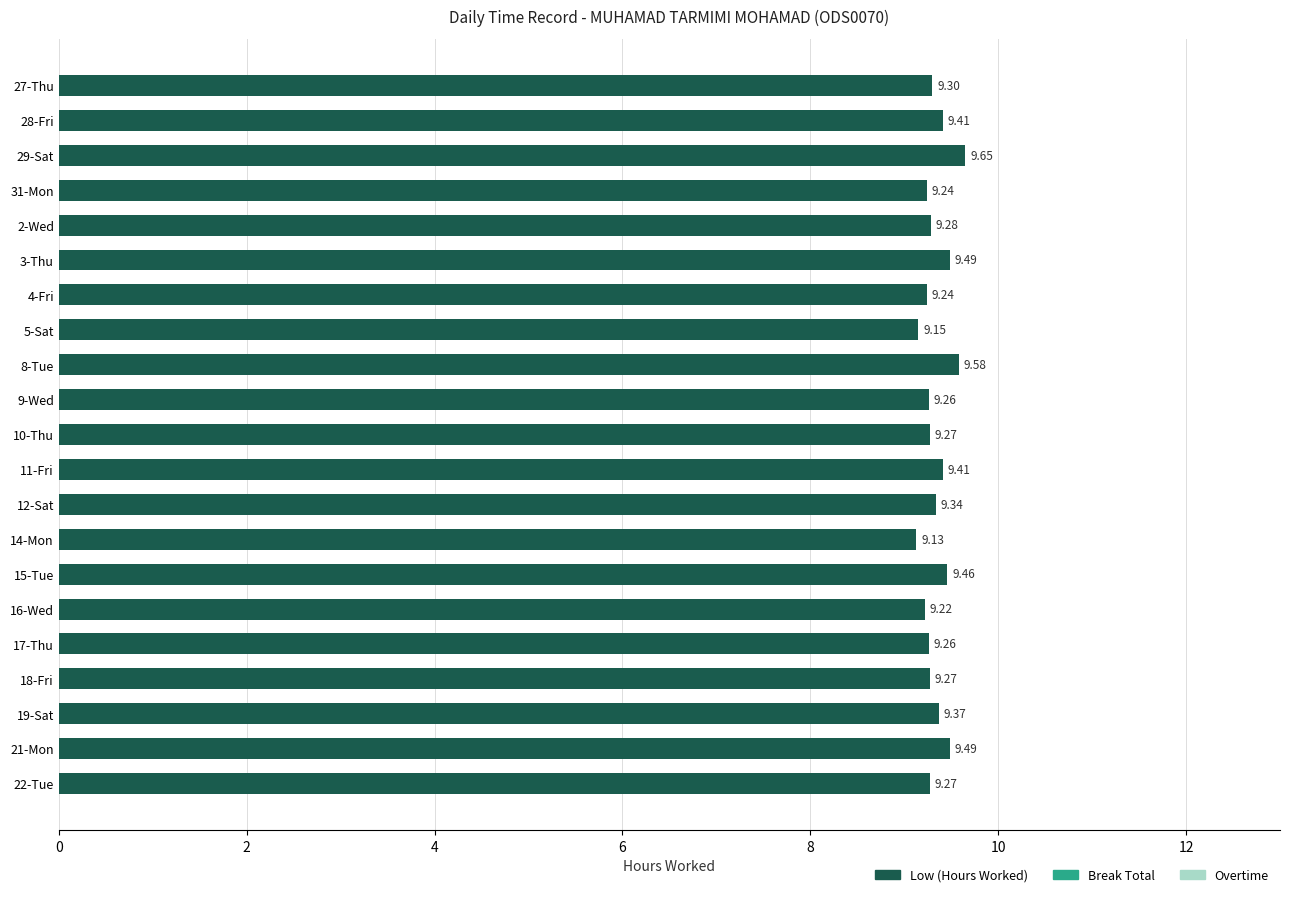

What is the difference between the maximum and minimum values?

0.5